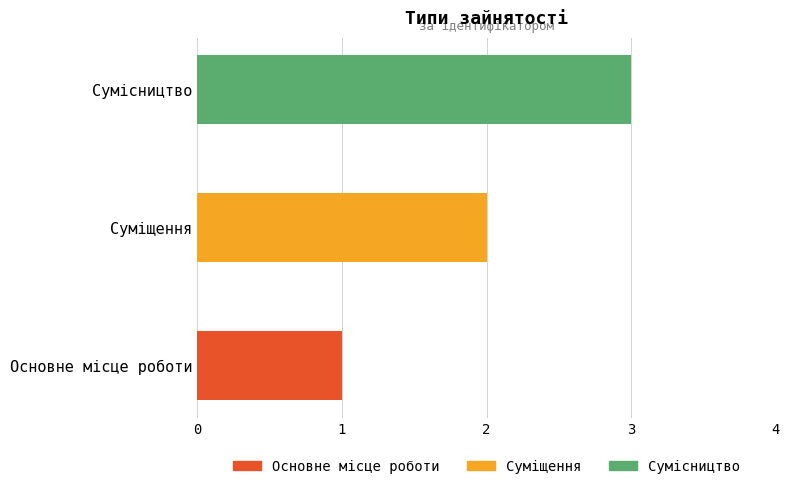

Which category has the highest value across all series?

Сумісництво